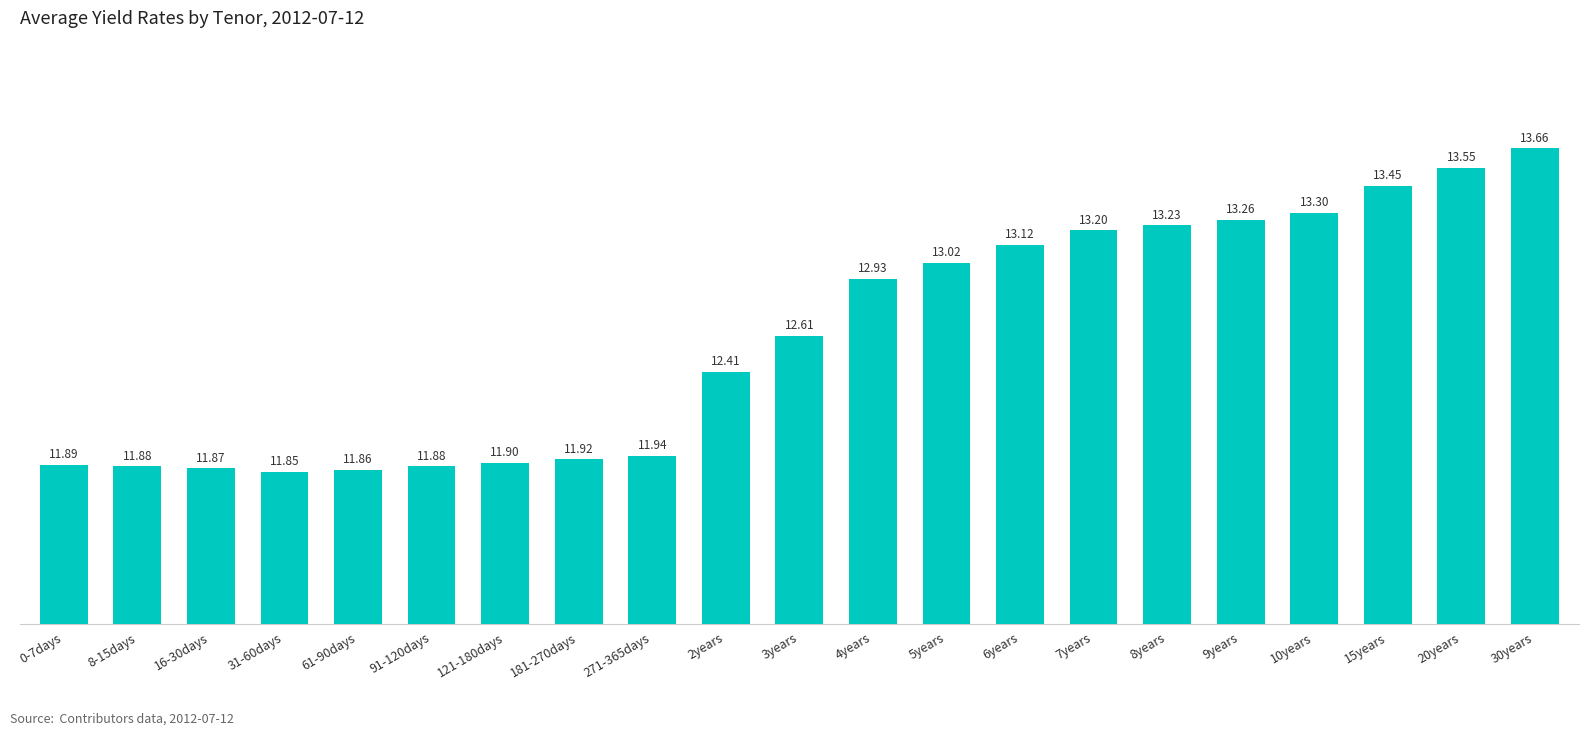

What position from the right is 31-60days?

18